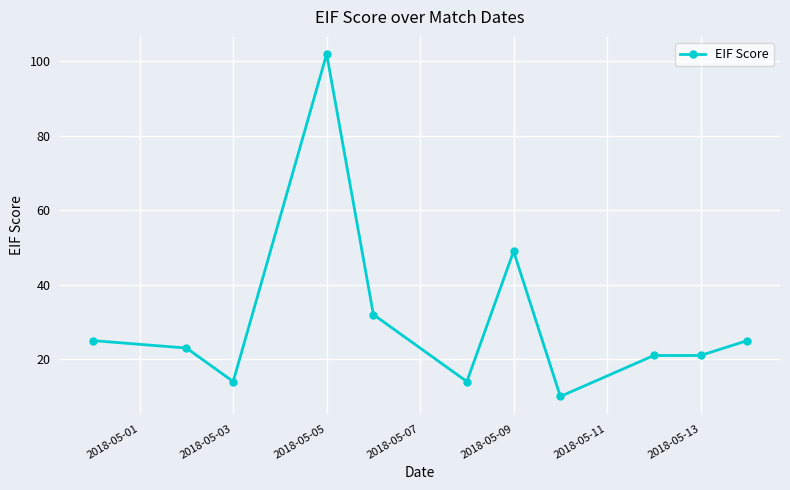

What is the difference between the second highest and minimum values?

39